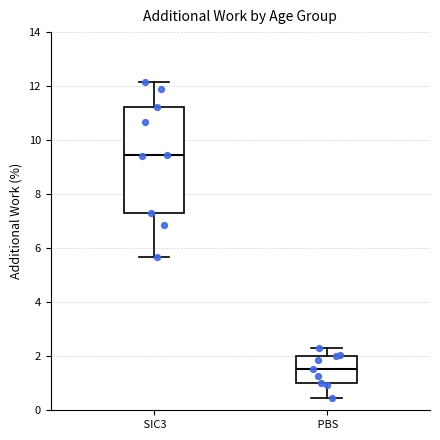

Reading left to right, transcribe this box plot: for each box, give where its median line is, the range the box spans, and where its two whiskers end, as read against the y-axis. The values are not printed on the chart, so give them approximately, as read against the axis.

SIC3: median 9.4, box 7.2 to 11.2, whiskers 5.6 to 12.2
PBS: median 1.6, box 1.0 to 2.0, whiskers 0.4 to 2.4